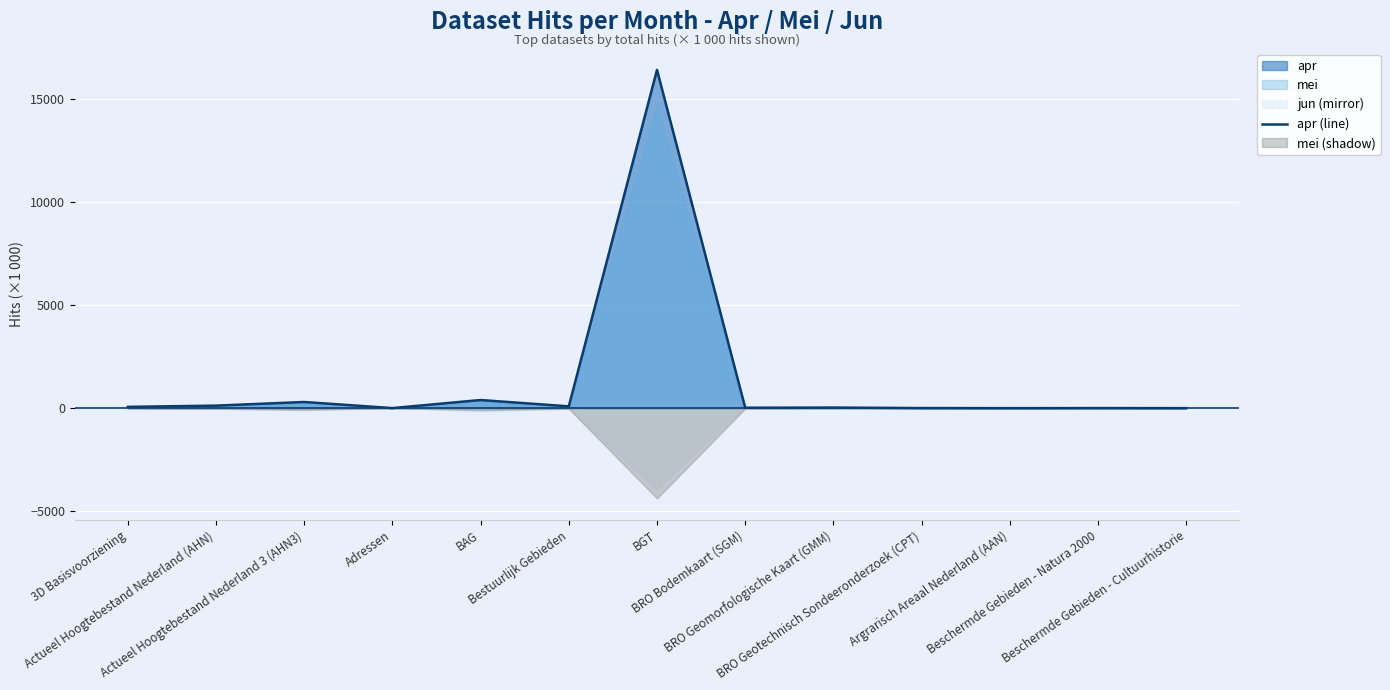

Rank the categories by value from highest to lowest.

BGT, BAG, Actueel Hoogtebestand Nederland 3 (AHN3), Actueel Hoogtebestand Nederland (AHN), Bestuurlijk Gebieden, 3D Basisvoorziening, BRO Geomorfologische Kaart (GMM), BRO Bodemkaart (SGM), BRO Geotechnisch Sondeeronderzoek (CPT), Beschermde Gebieden - Natura 2000, Adressen, Beschermde Gebieden - Cultuurhistorie, Argrarisch Areaal Nederland (AAN)